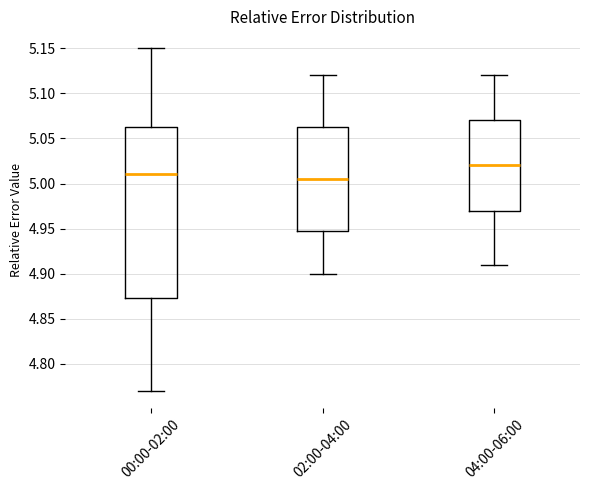

Comparing the boxes themselves (not the whiskers), which one is the tallest?

00:00-02:00